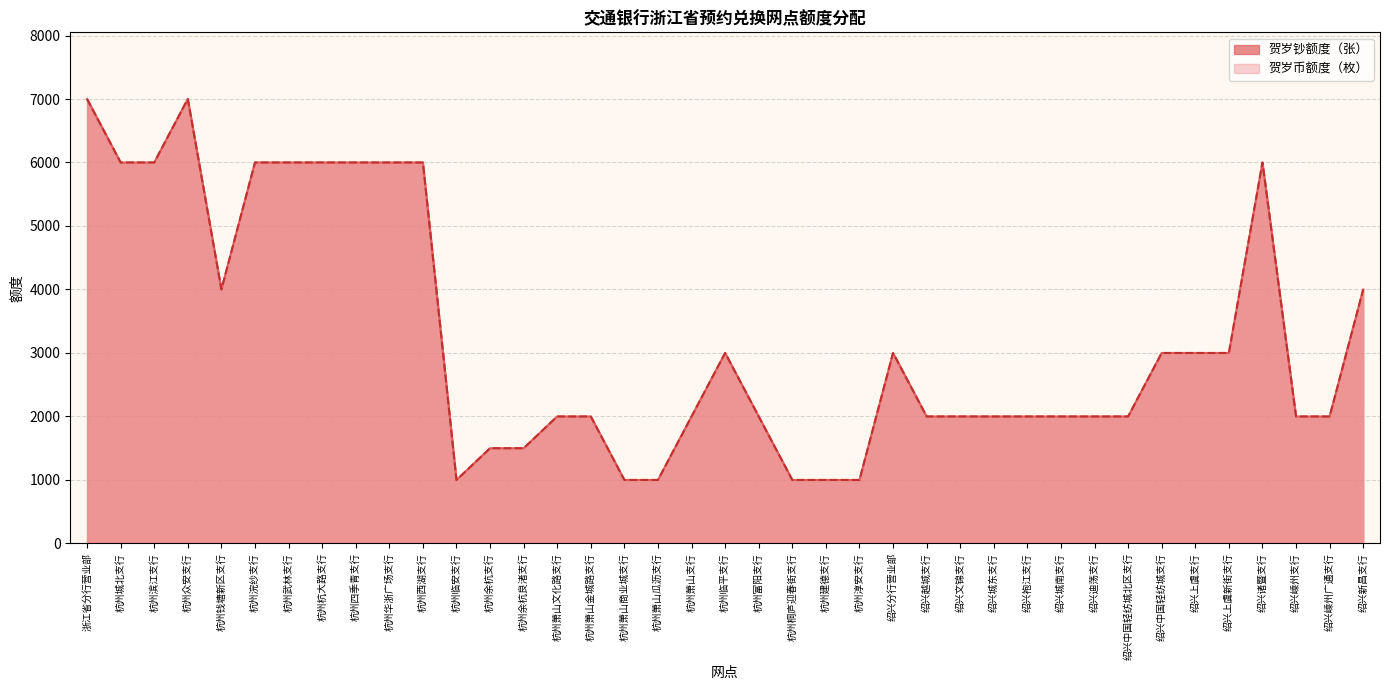

The value of 贺岁钞额度（张） at 杭州萧山金城路支行 is 2656. True or false?

False